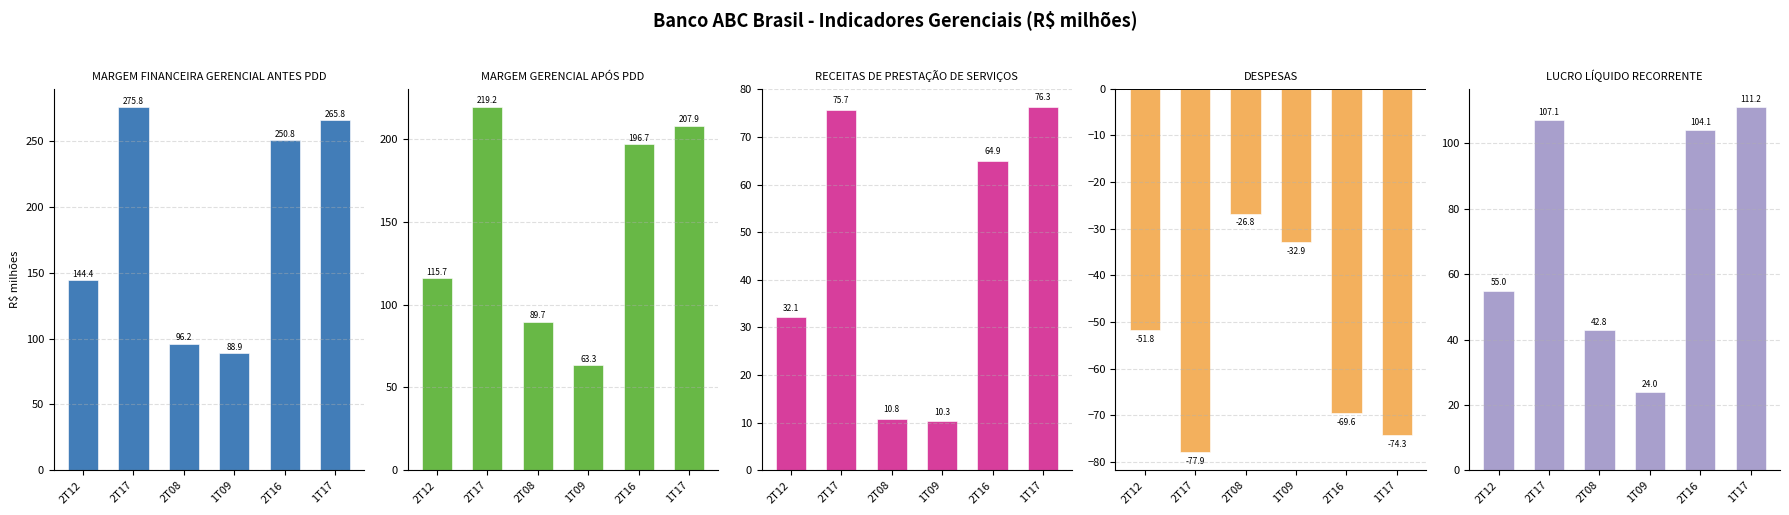

What is the label of the 4th bar from the left?

1T09